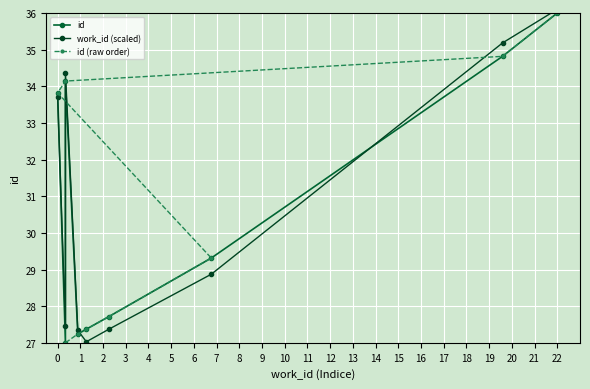

How many lines are shown in the chart?

3